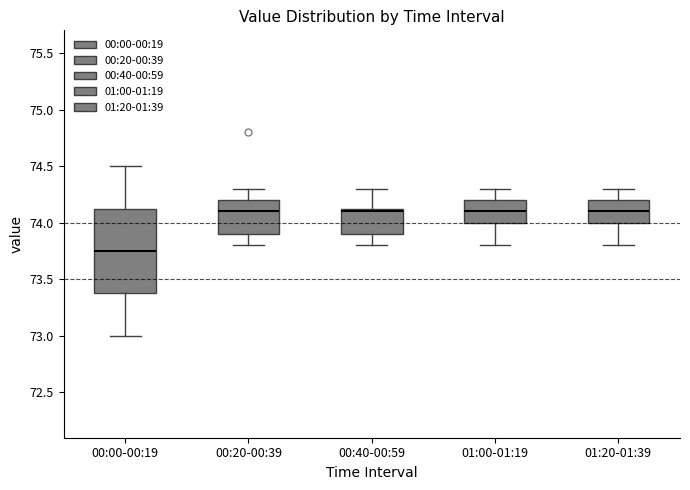

Reading left to right, read every box against the y-axis: the position of its median line, the range the box covers, and the ends of its whiskers. The values are not printed on the chart, so give them approximately, as read against the axis.

00:00-00:19: median 73.75, box 73.40 to 74.15, whiskers 73.00 to 74.50
00:20-00:39: median 74.10, box 73.90 to 74.20, whiskers 73.80 to 74.30
00:40-00:59: median 74.10, box 73.90 to 74.15, whiskers 73.80 to 74.30
01:00-01:19: median 74.10, box 74.00 to 74.20, whiskers 73.80 to 74.30
01:20-01:39: median 74.10, box 74.00 to 74.20, whiskers 73.80 to 74.30